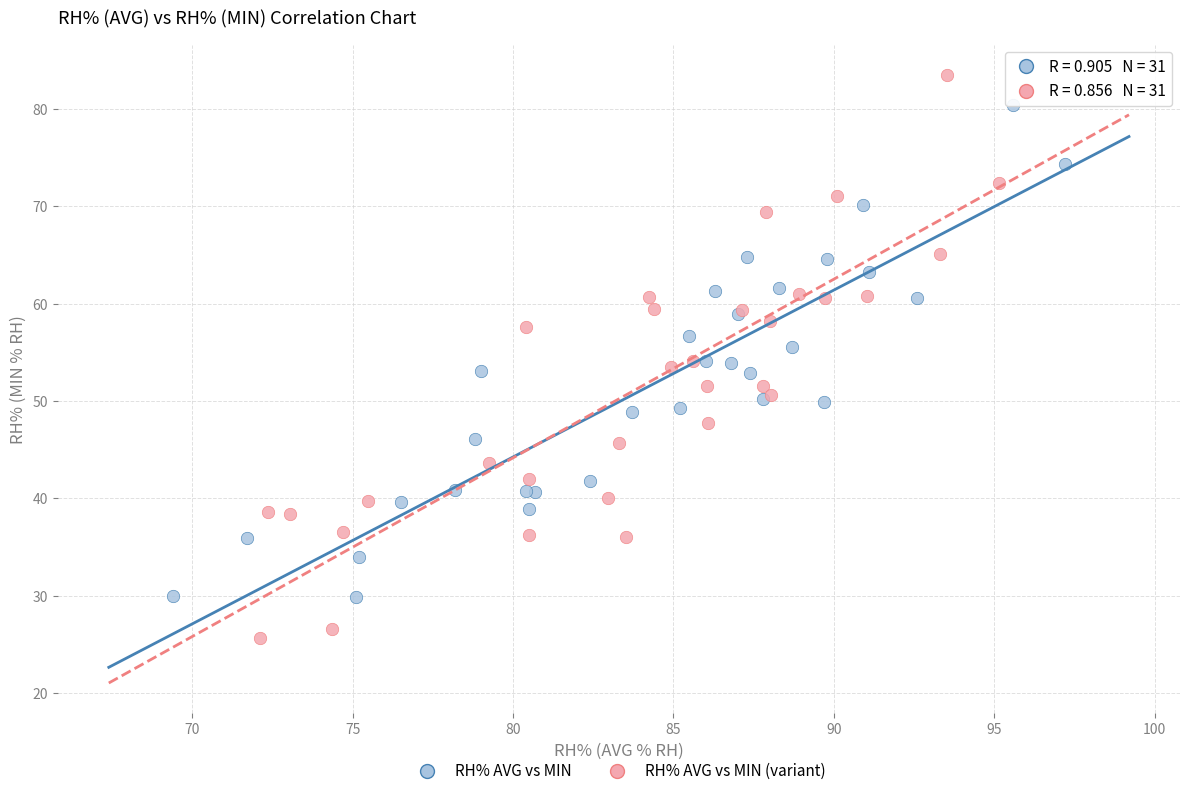

Which series reaches the minimum Y coordinate?

RH% AVG vs MIN (variant)